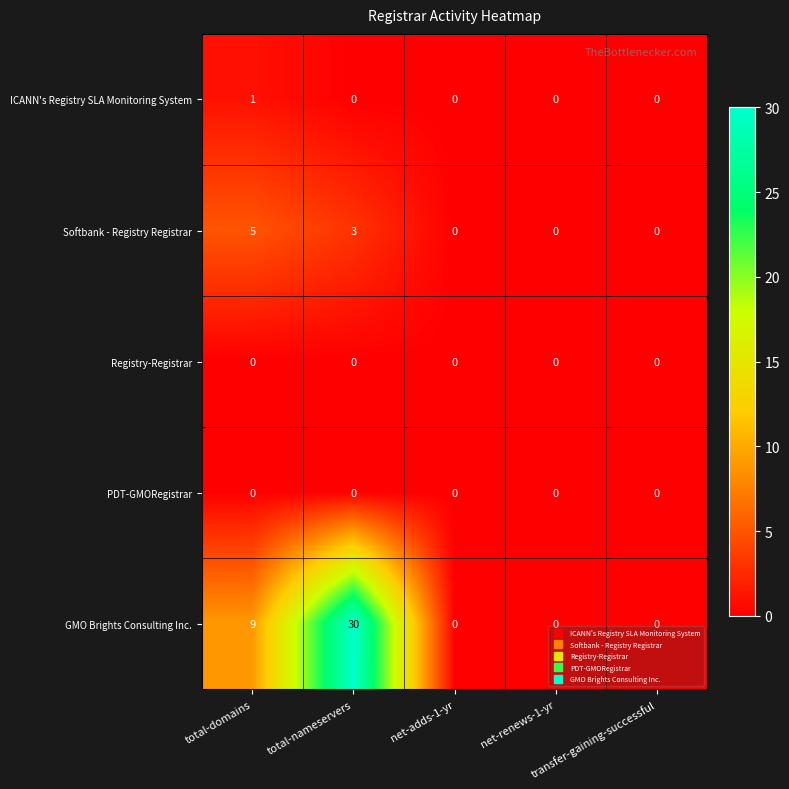

What is the highest value of the GMO Brights Consulting Inc. series?

30